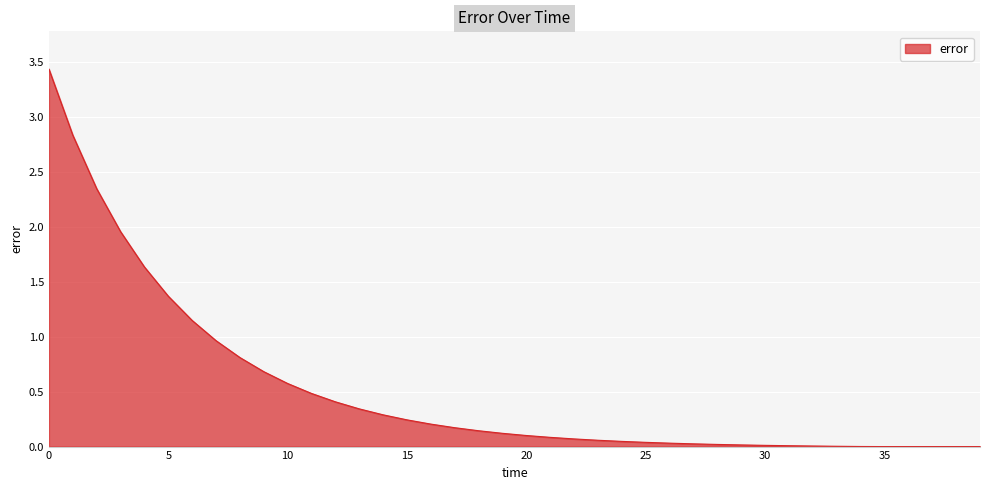

What is the difference between the maximum and minimum values?

3.4